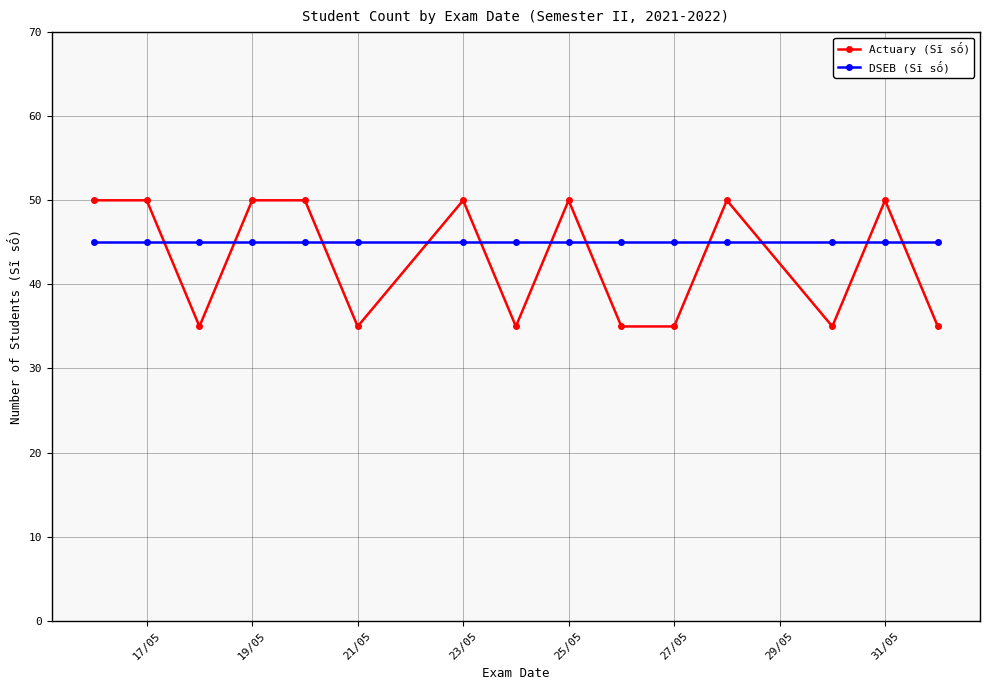

What is the greatest value displayed?

50